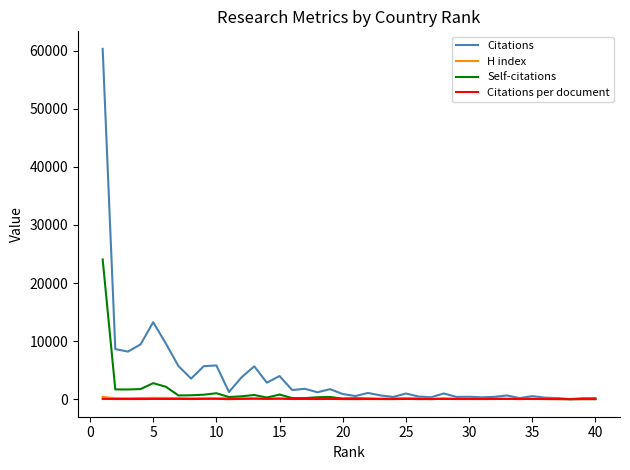

Which series has the widest spread of values?

Citations